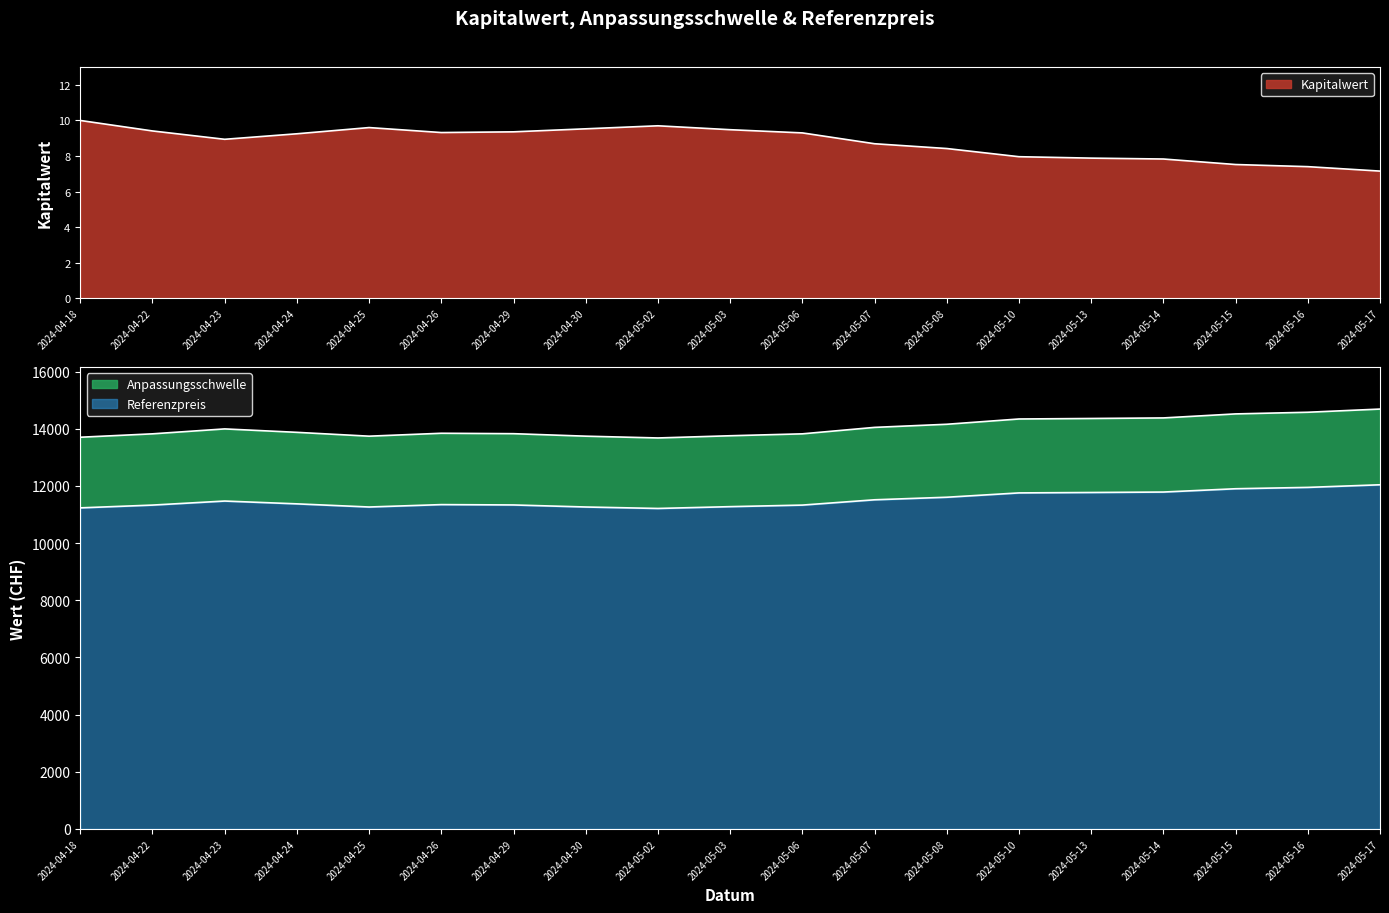

At which category does Referenzpreis reach its first local valley?

2024-04-25